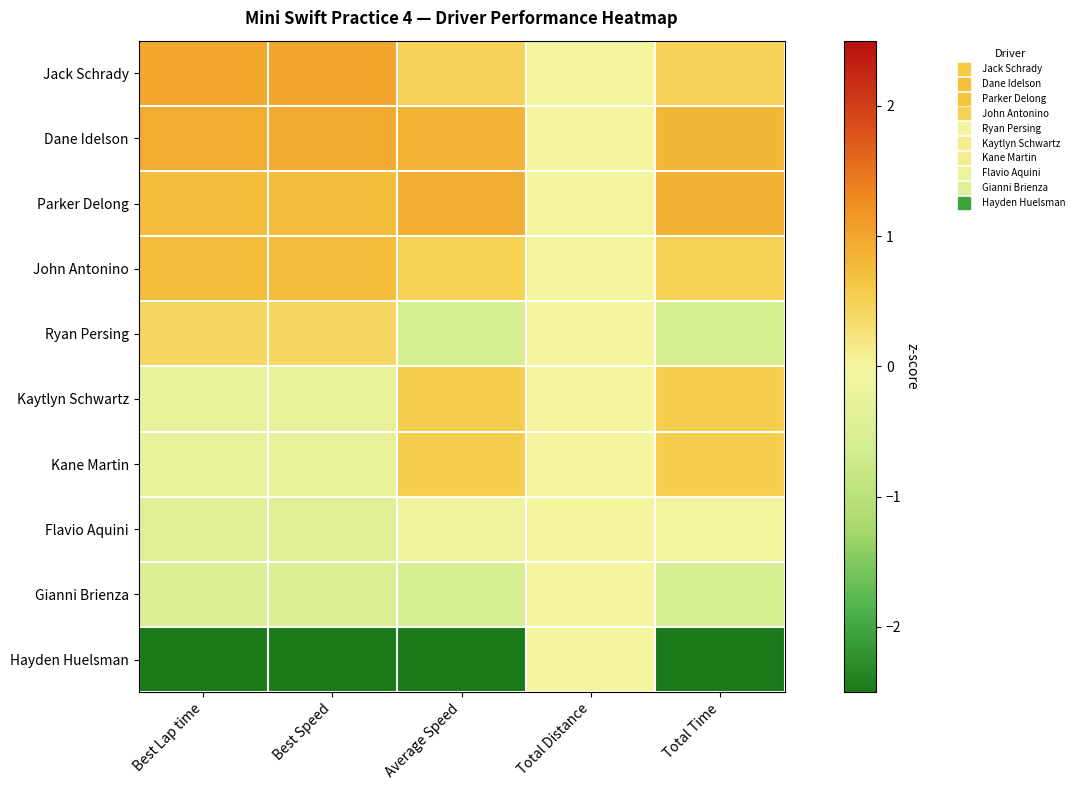

Which series has the largest total across all categories?

Dane Idelson